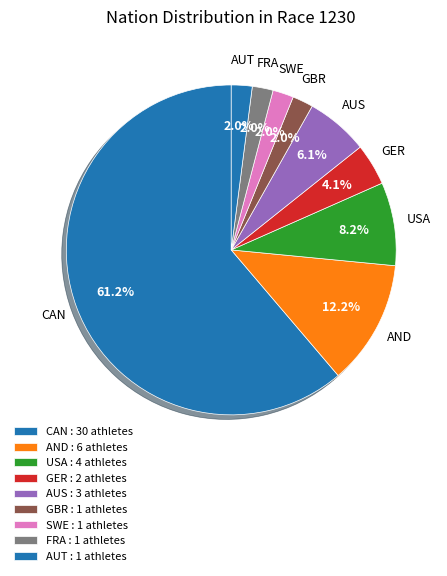

Count the number of slices in the pie.

9